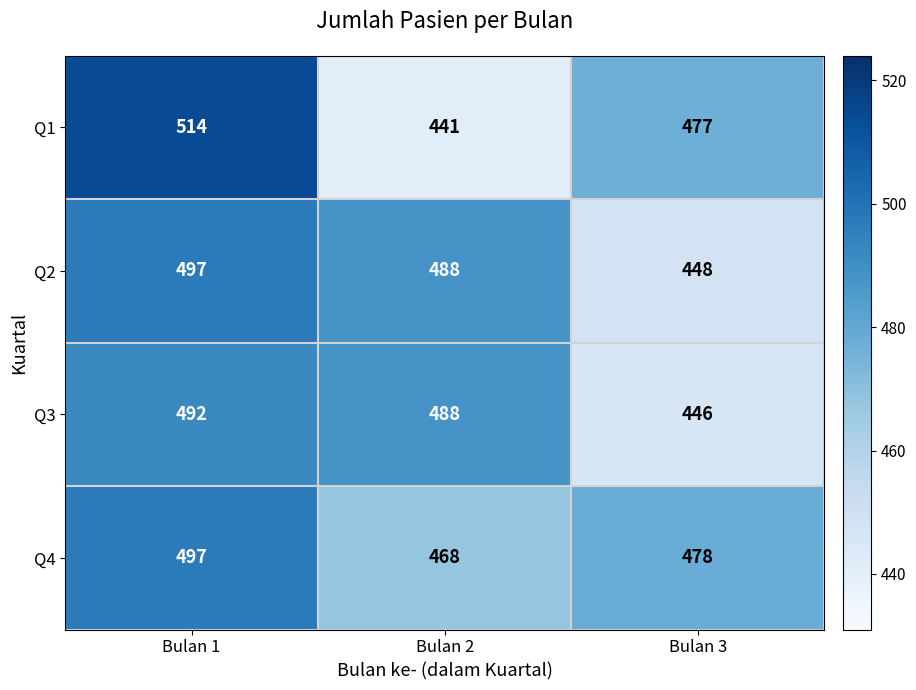

Between Bulan 1 and Bulan 3, which series saw the biggest shift?

Q2